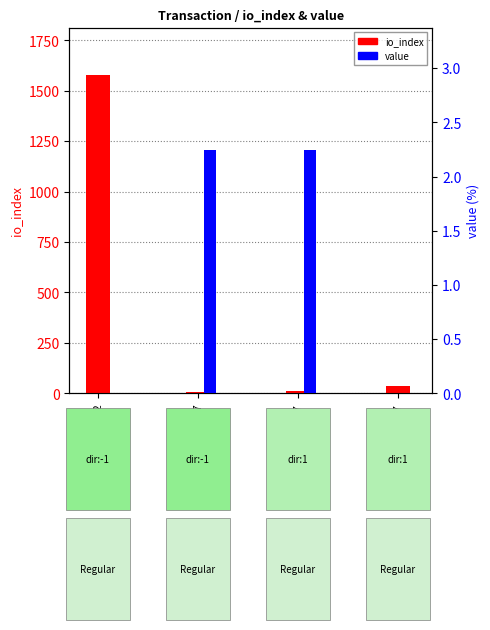

Rank the series by their maximum value, from highest to lowest.

io_index, value